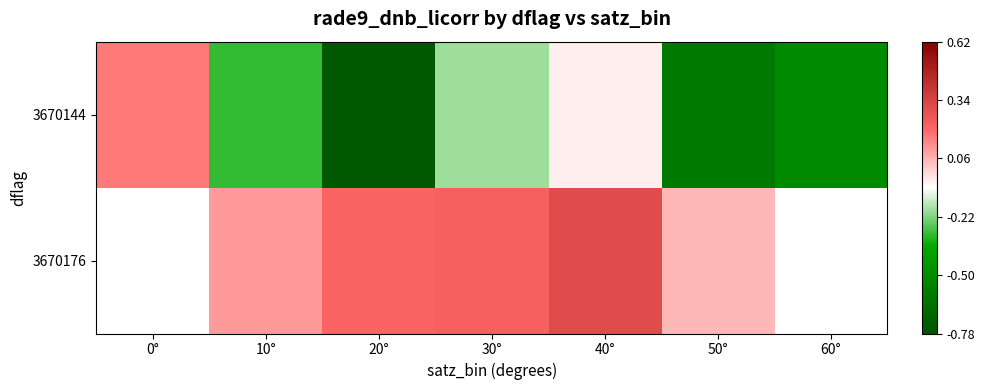

What is the difference between the maximum and minimum values in the 3670144 series?

0.9